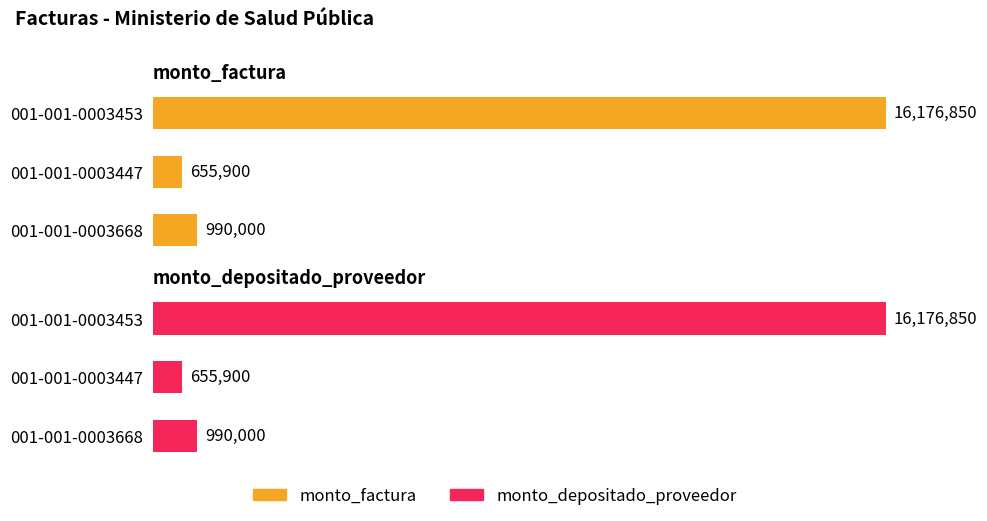

Which series has the largest total across all categories?

monto_factura